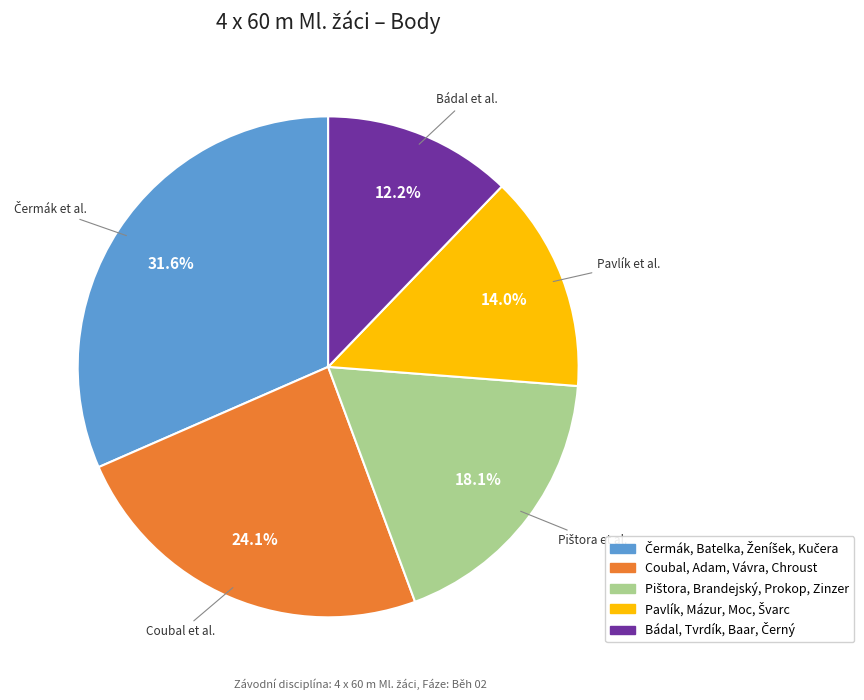

Does any single category account for the majority?

No